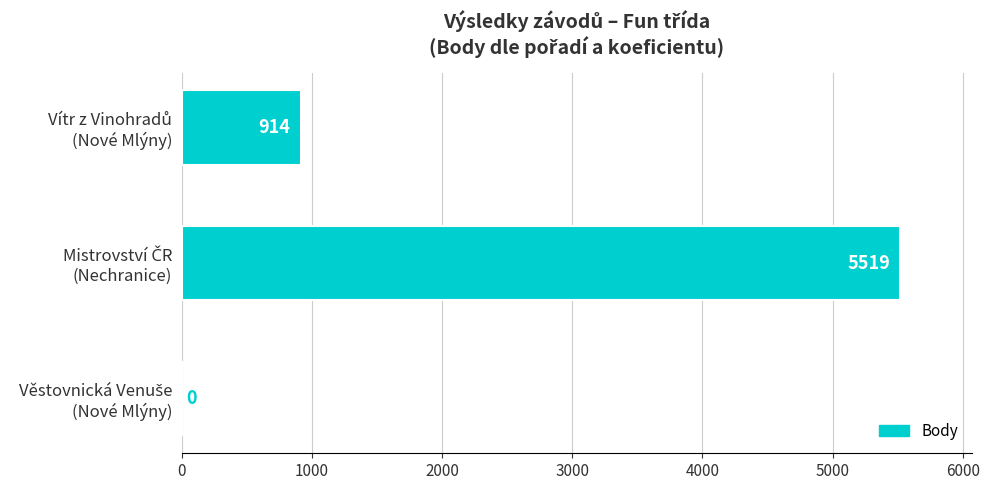

What is the greatest value displayed?

5519